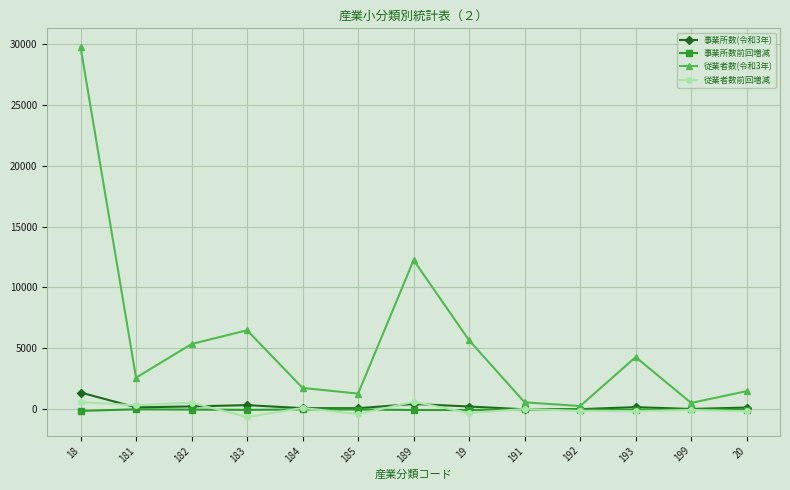

What is the minimum value for 事業所数(令和3年)?

3